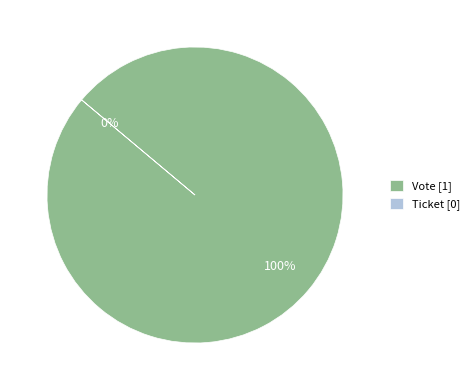

Count the number of slices in the pie.

2